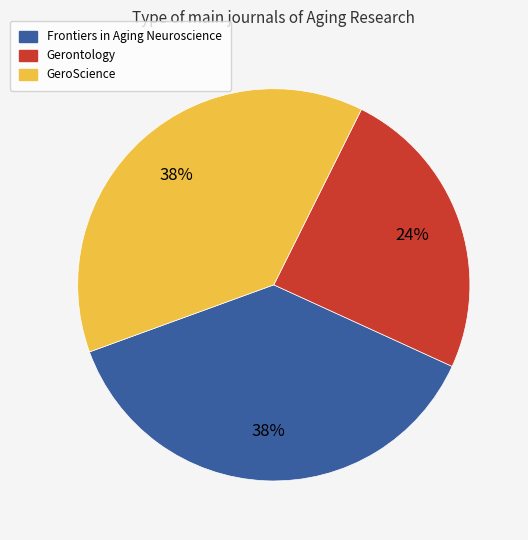

True or false: Gerontology accounts for 34% of the total.

False